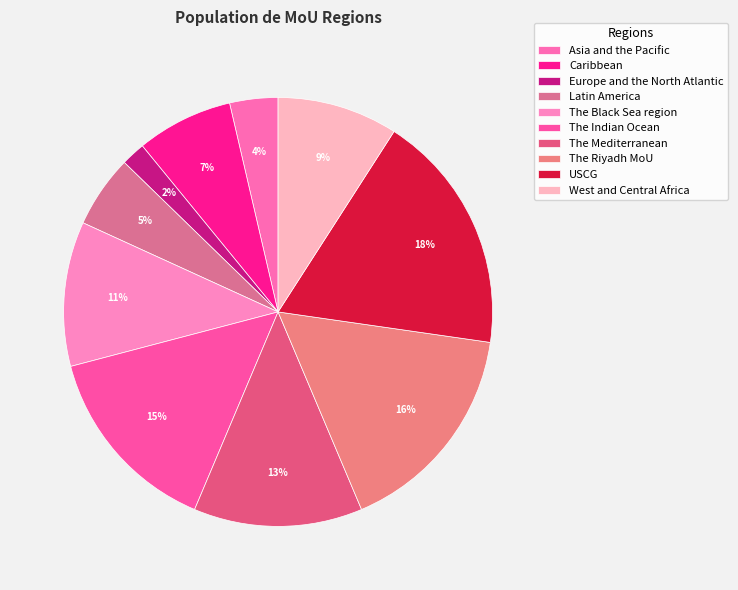

Is it true that The Black Sea region is 11% of the pie?

True